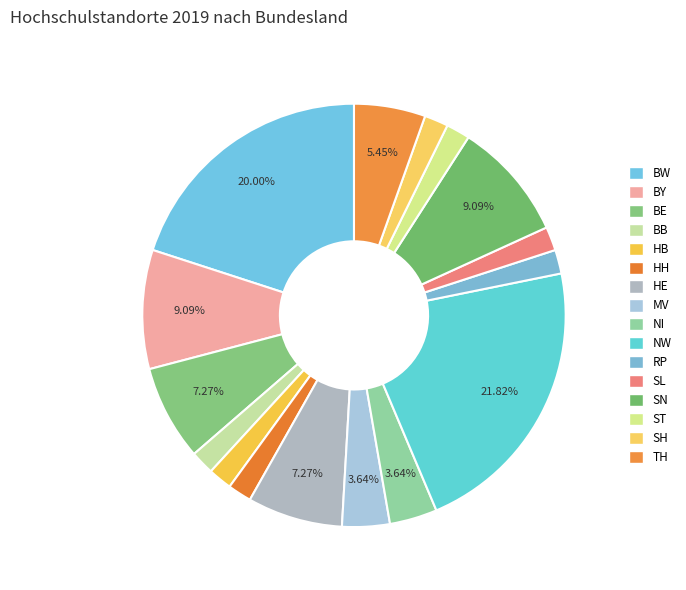

What is the ratio of the value at NI to the value at HH?

2.0